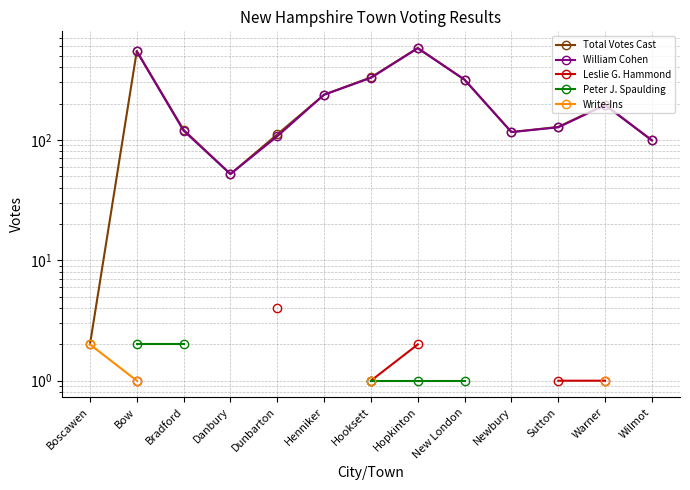

True or false: Peter J. Spaulding has a value of 1.0 at Hooksett.

True